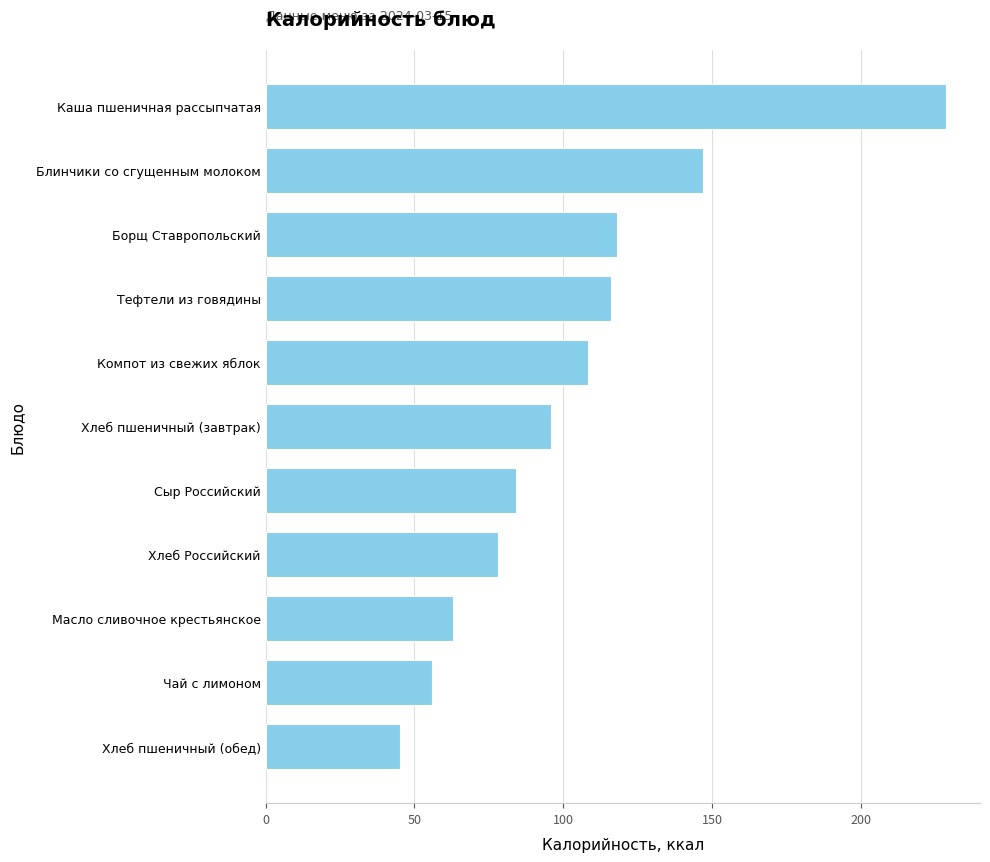

How many bars are there in total?

11